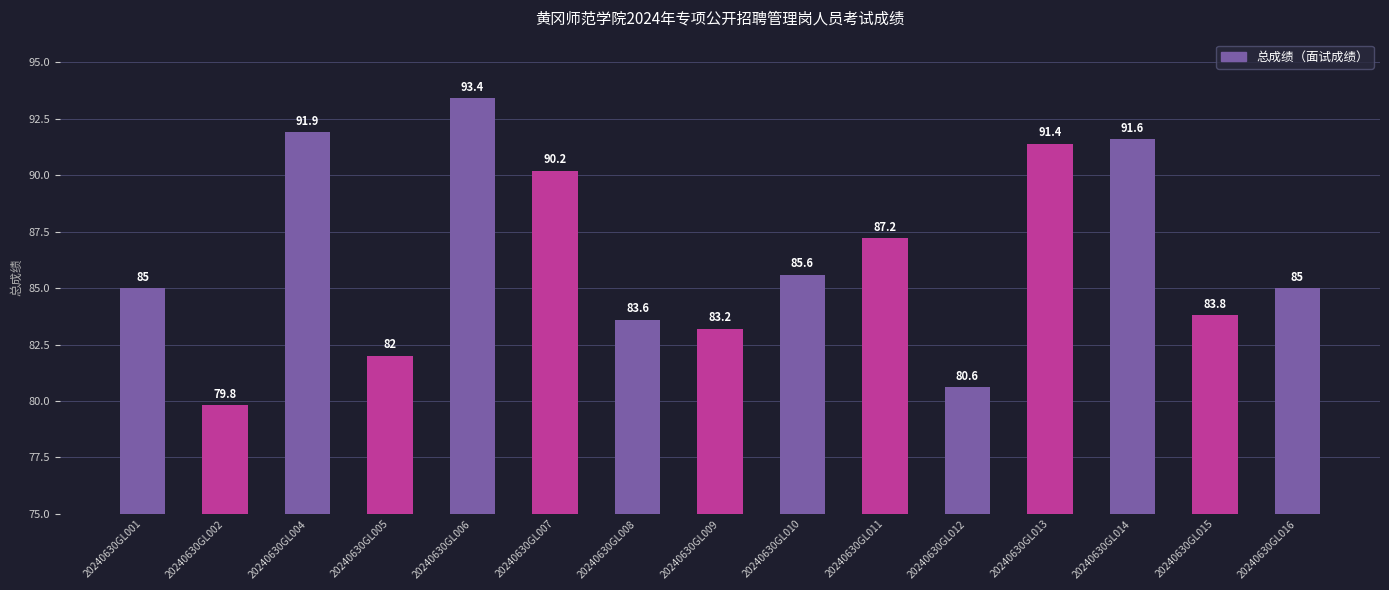

What is the minimum value shown in the chart?

79.8